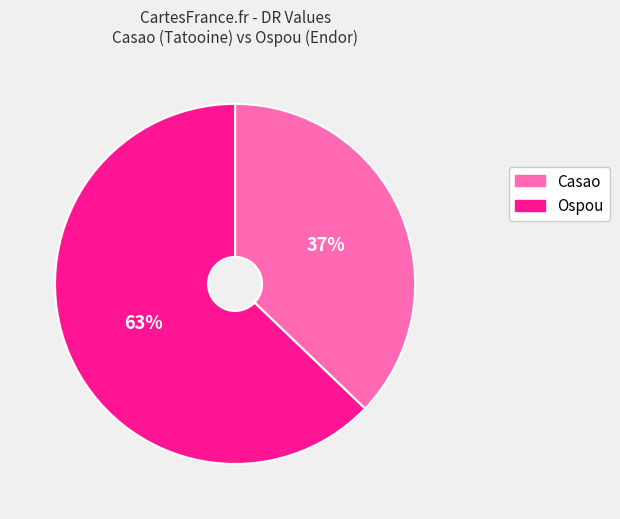

To the nearest percent, what portion does Ospou represent?

63%